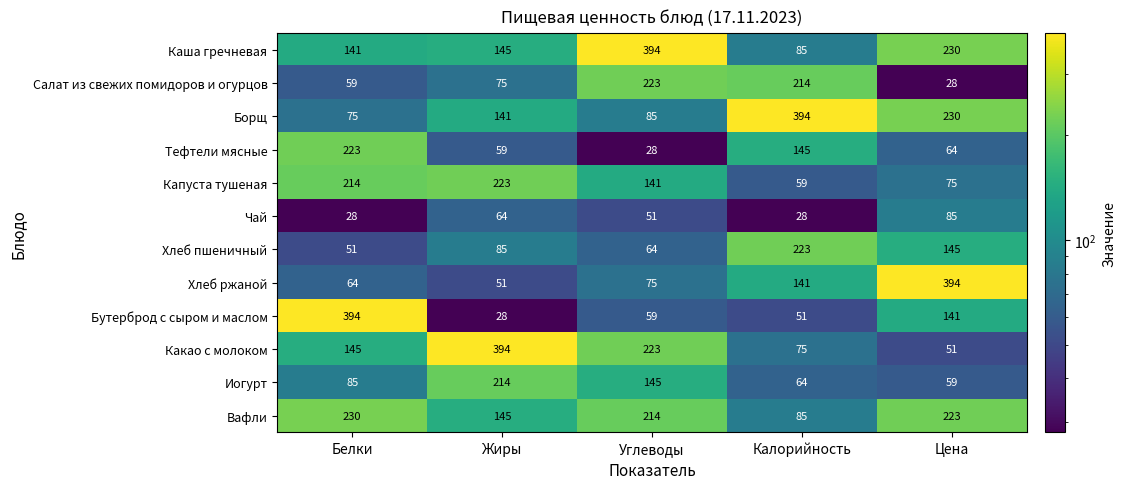

Is it true that Какао с молоком equals 394 at Жиры?

True